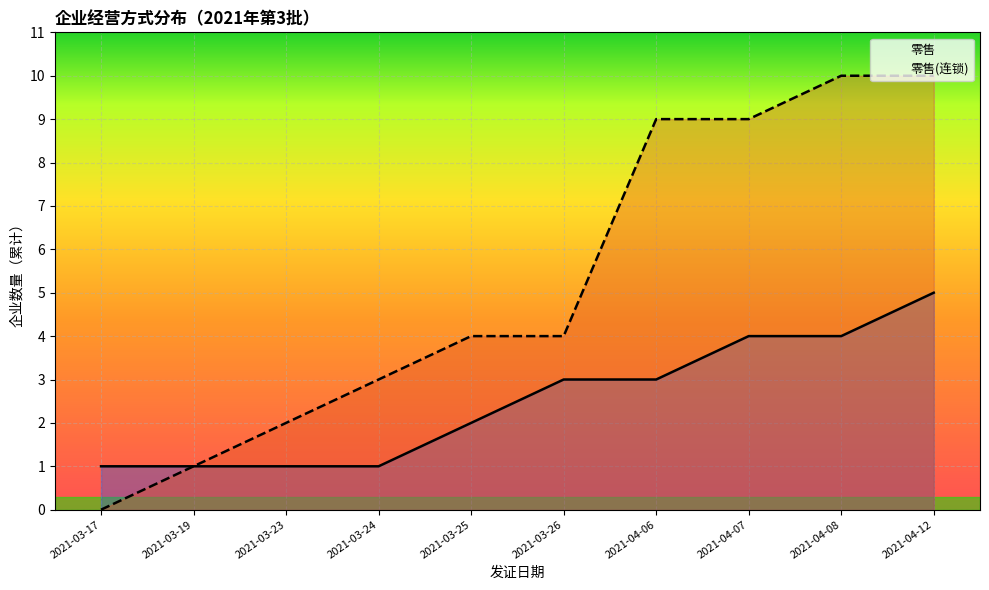

At which category is the sum across all series the highest?

2021-04-12